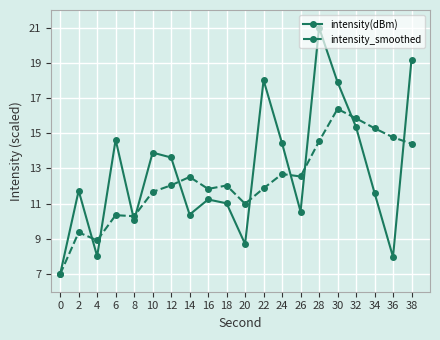

Is this an area chart (filled region under the line)?

No